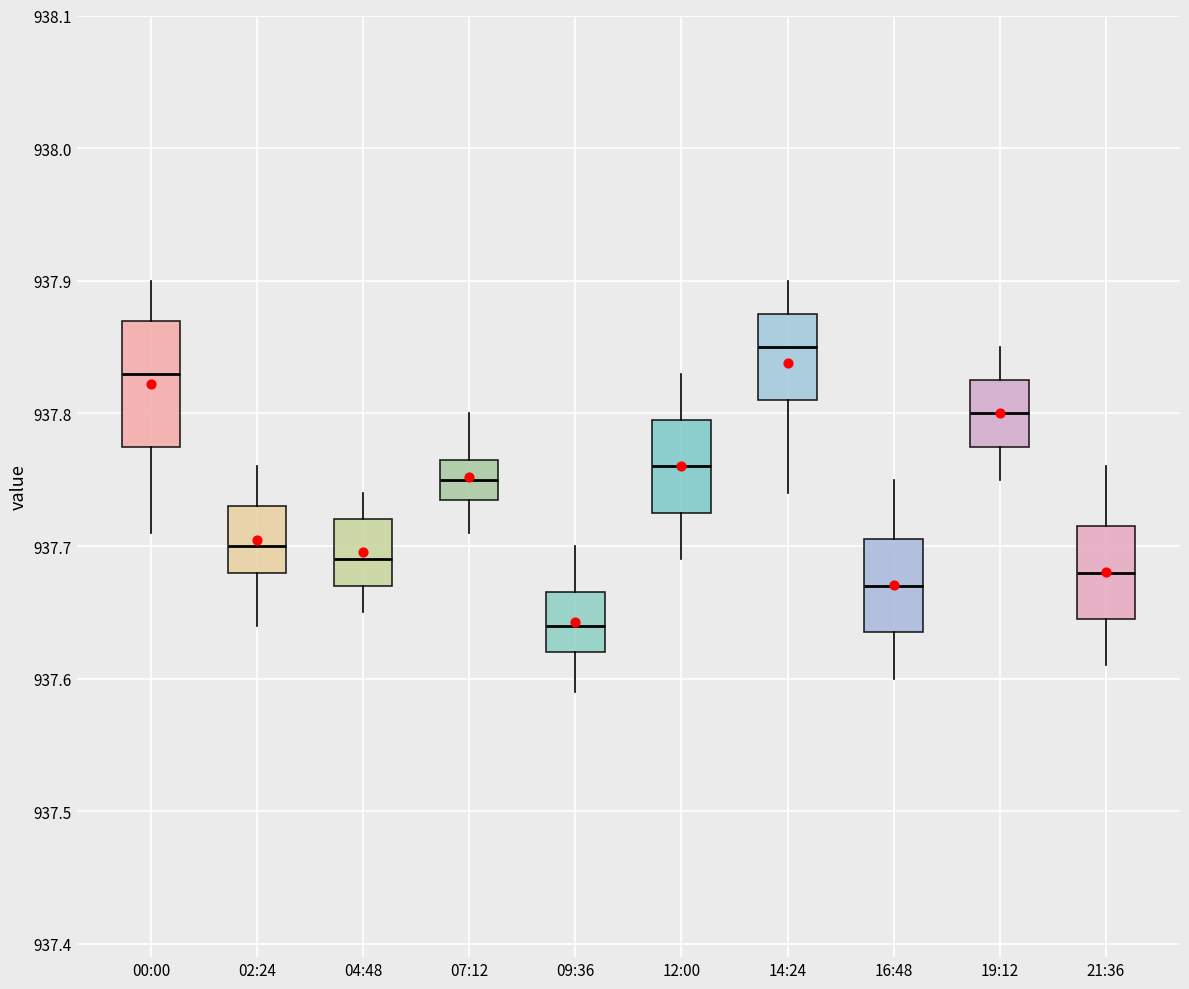

Reading left to right, transcribe this box plot: for each box, give where its median line is, the range the box spans, and where its two whiskers end, as read against the y-axis. The values are not printed on the chart, so give them approximately, as read against the axis.

00:00: median 937.83, box 937.78 to 937.87, whiskers 937.71 to 937.90
02:24: median 937.70, box 937.68 to 937.73, whiskers 937.64 to 937.76
04:48: median 937.69, box 937.67 to 937.72, whiskers 937.65 to 937.74
07:12: median 937.75, box 937.74 to 937.77, whiskers 937.71 to 937.80
09:36: median 937.64, box 937.62 to 937.67, whiskers 937.59 to 937.70
12:00: median 937.76, box 937.73 to 937.80, whiskers 937.69 to 937.83
14:24: median 937.85, box 937.81 to 937.88, whiskers 937.74 to 937.90
16:48: median 937.67, box 937.64 to 937.71, whiskers 937.60 to 937.75
19:12: median 937.80, box 937.78 to 937.83, whiskers 937.75 to 937.85
21:36: median 937.68, box 937.65 to 937.72, whiskers 937.61 to 937.76